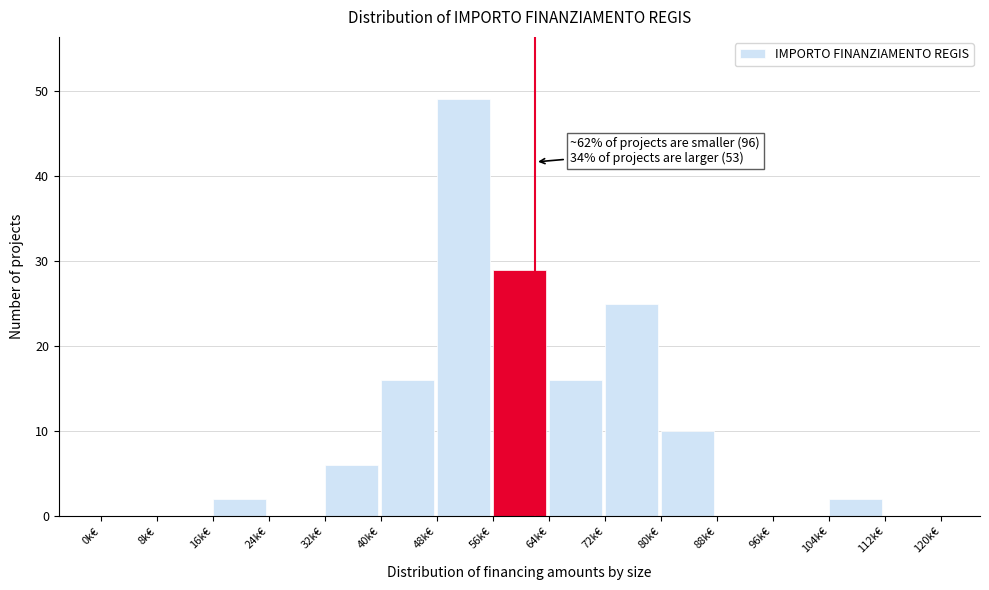

Reading left to right, list all the values displayed in this chart.

0k€=0	8k€=0	16k€=2	24k€=0	32k€=6	40k€=16	48k€=49	56k€=29	64k€=16	72k€=25	80k€=10	88k€=0	96k€=0	104k€=2	112k€=0